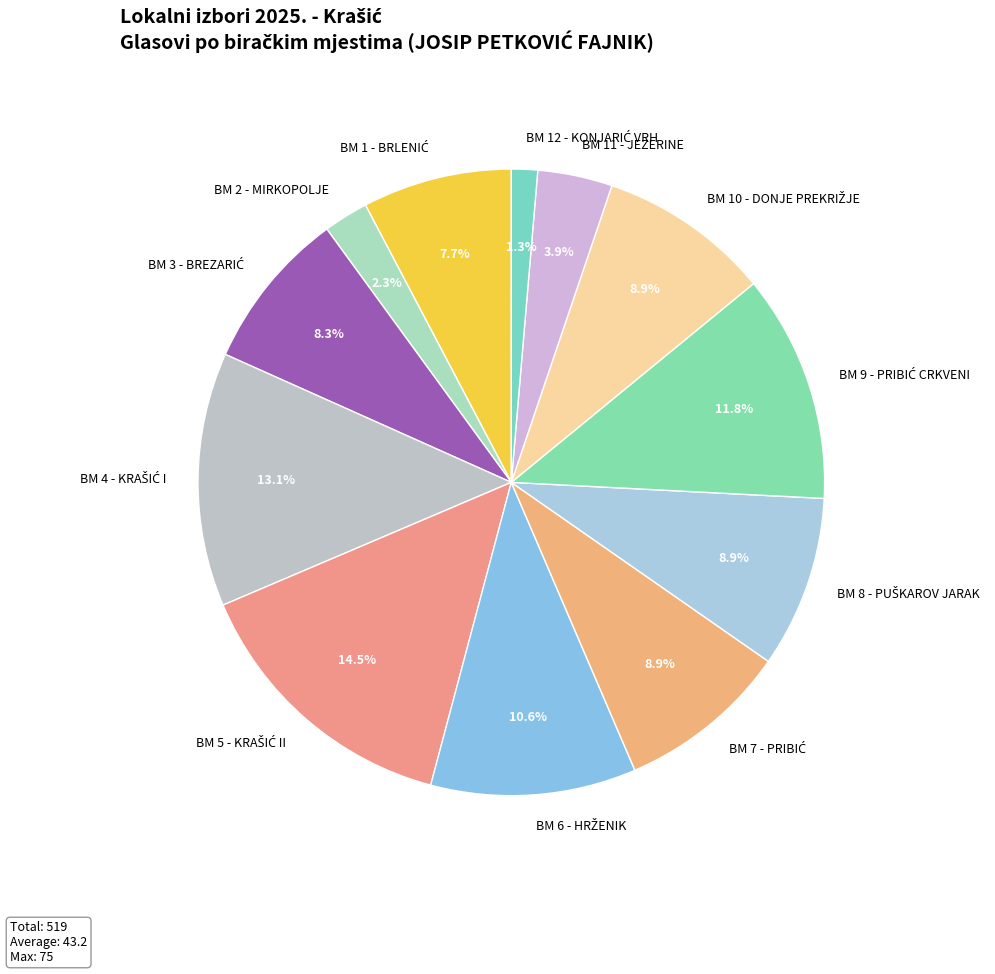

Does any single category account for the majority?

No